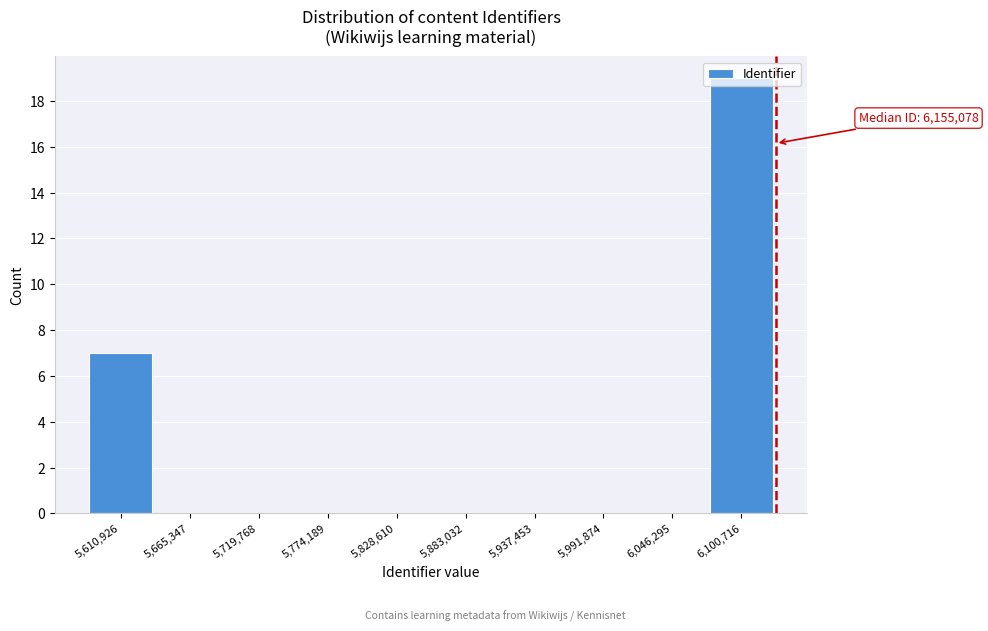

What is the change in value from 5,610,926 to 5,828,610?

-7